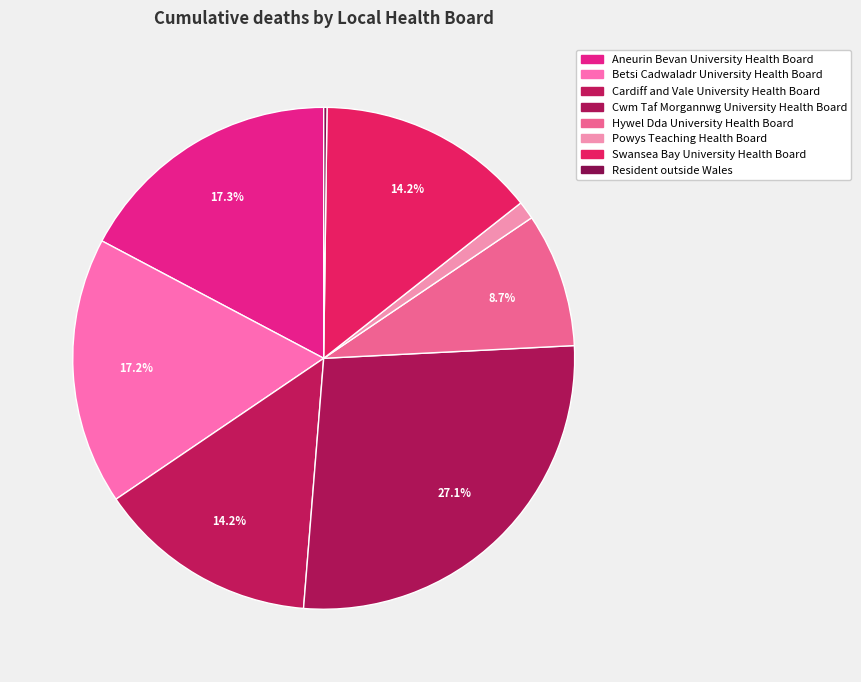

True or false: Cardiff and Vale University Health Board accounts for 14% of the total.

True